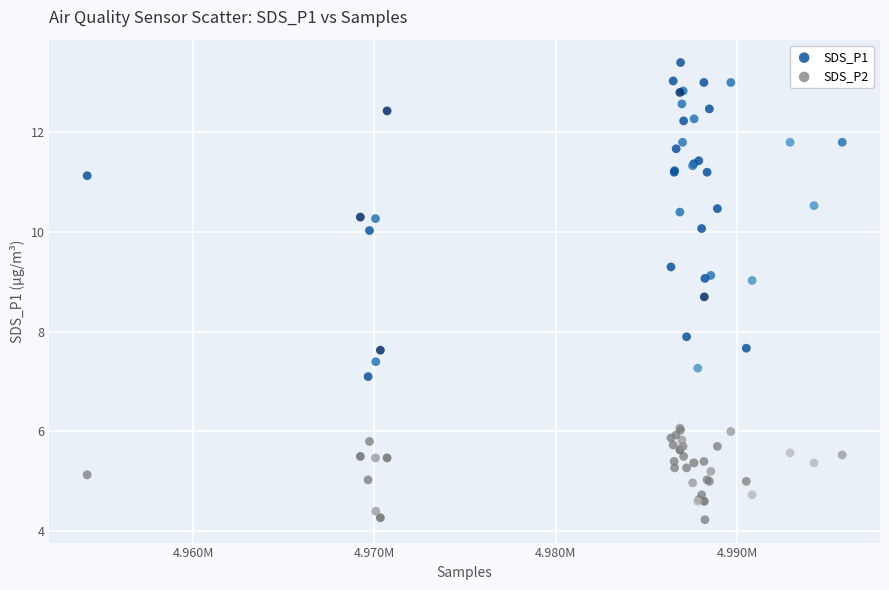

Which series reaches the maximum Y coordinate?

SDS_P1